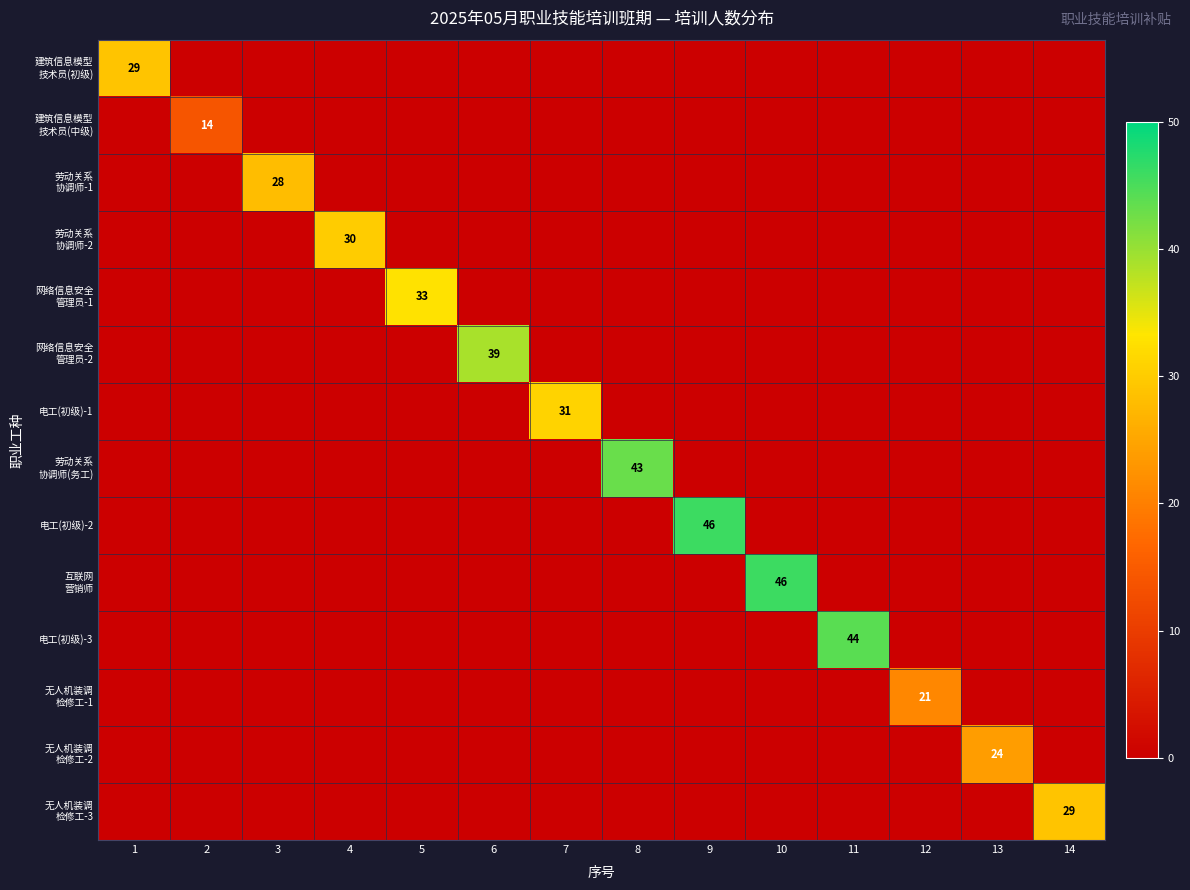

At which category does the chart reach its minimum across all series?

2